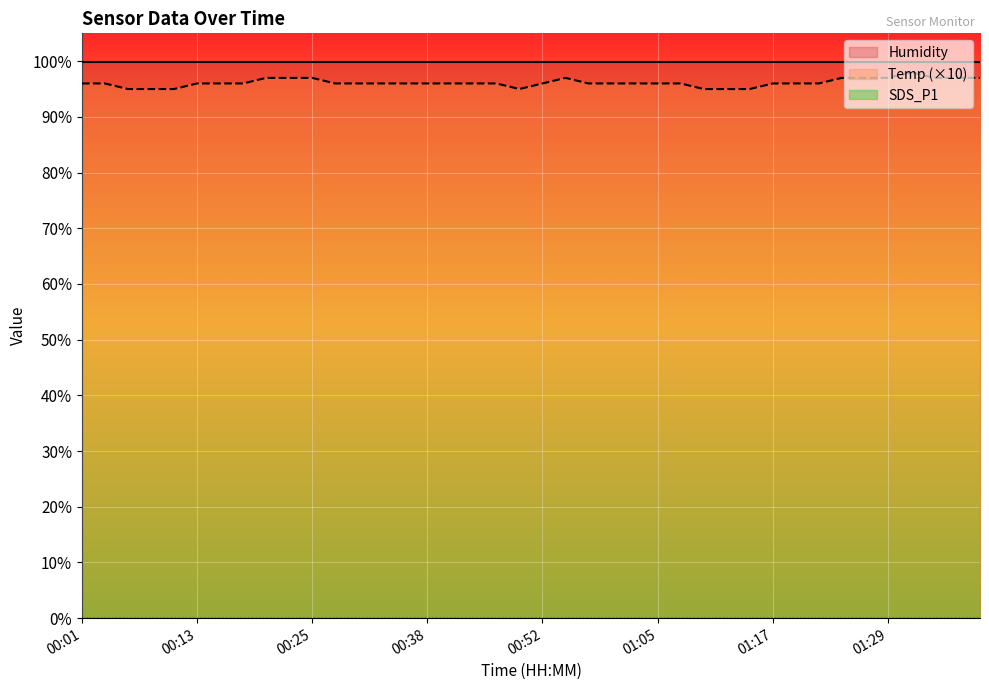

True or false: Temp and SDS_P1 intersect in this chart.

False